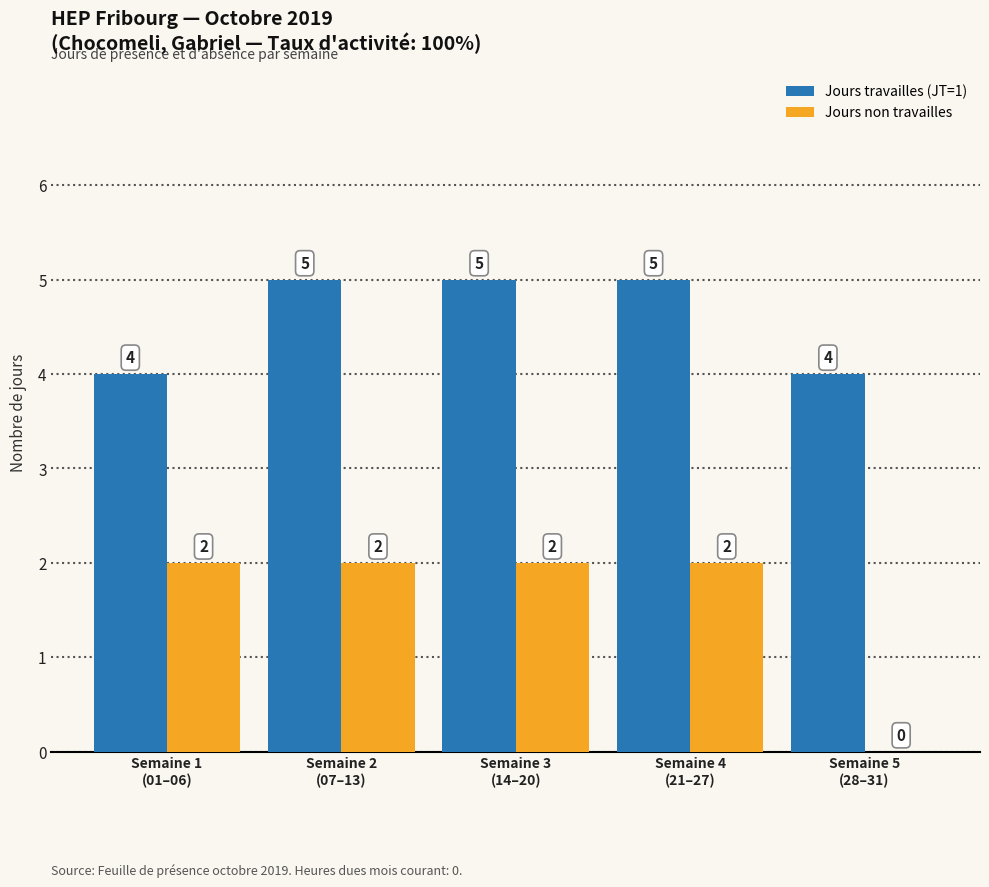

Count the number of data series in this chart.

2